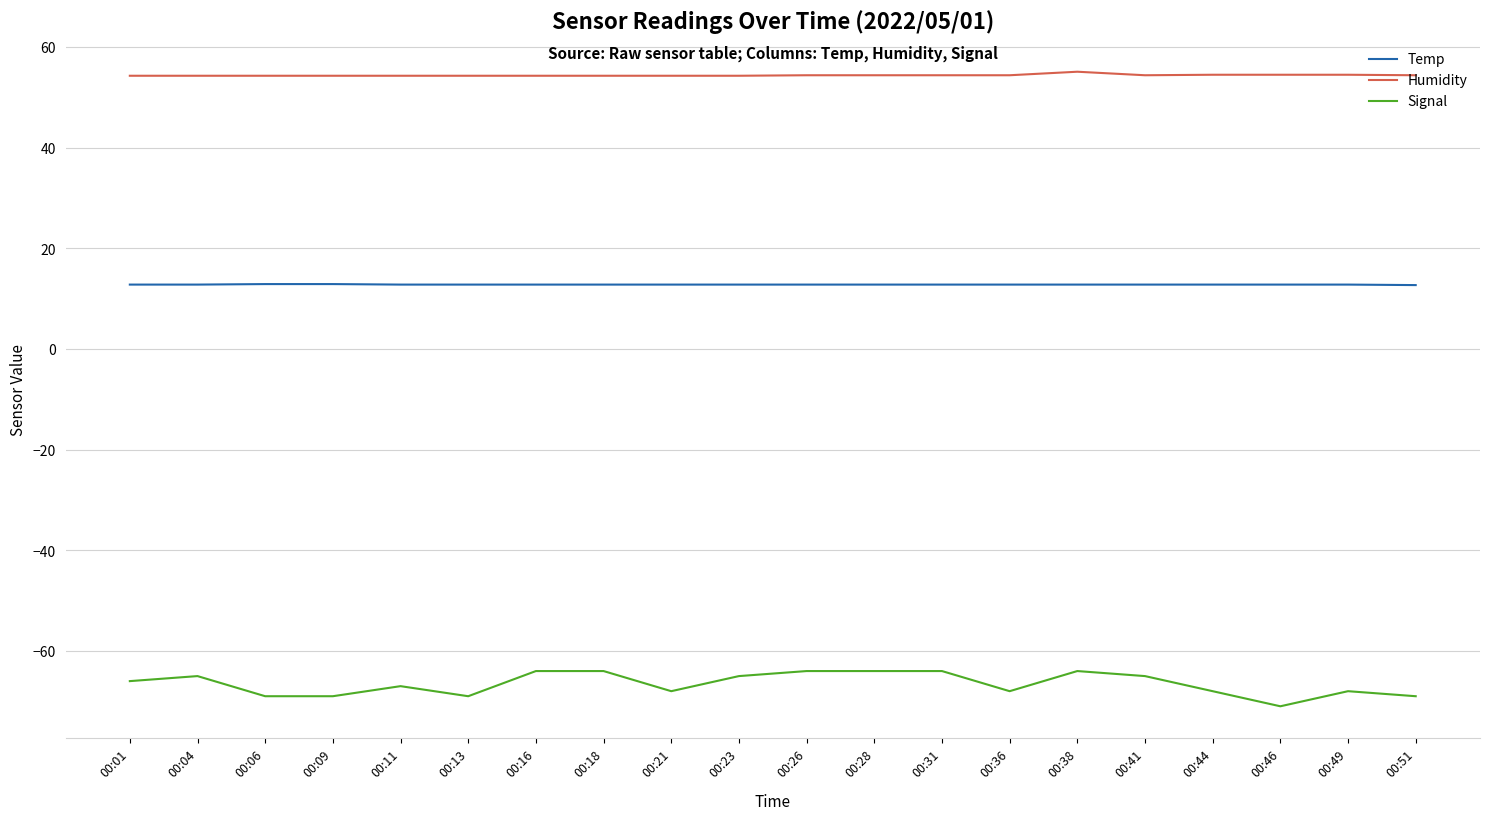

What is the sum of the Signal values at 00:28 and 00:51?

-133.0